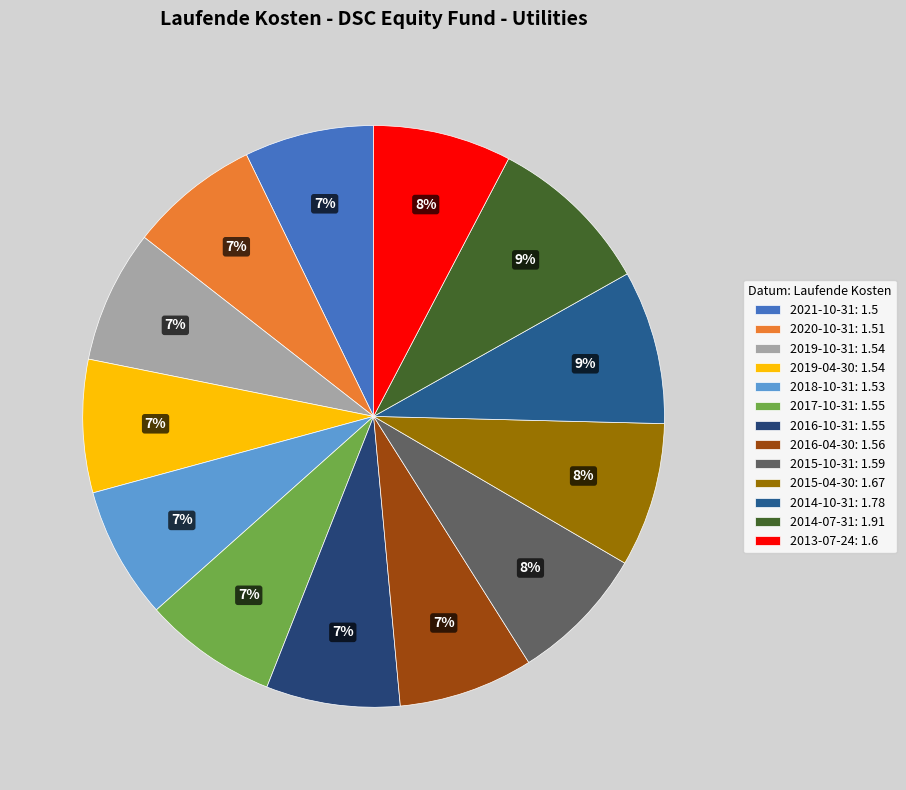

To the nearest percent, what is the average slice percentage?

8%